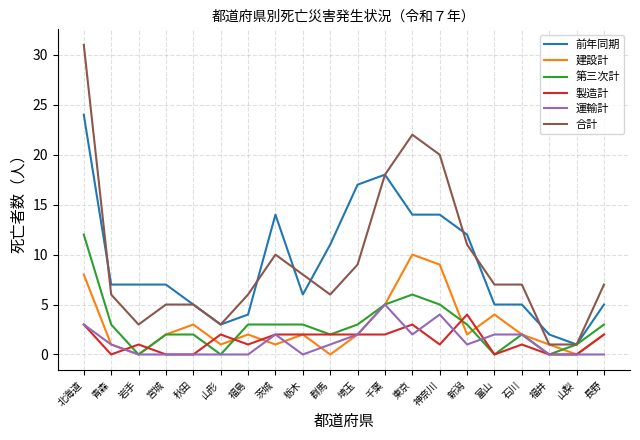

Where does the 運輸計 series first go above 1?

北海道